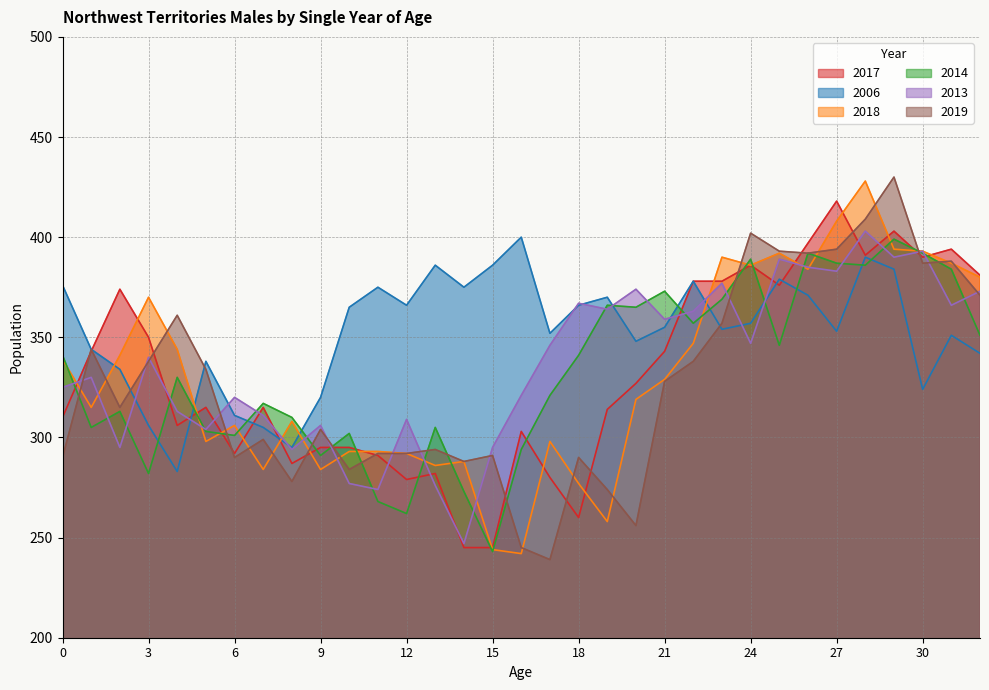

Rank the series at 11 from highest to lowest value.

2006, 2018, 2019, 2017, 2013, 2014